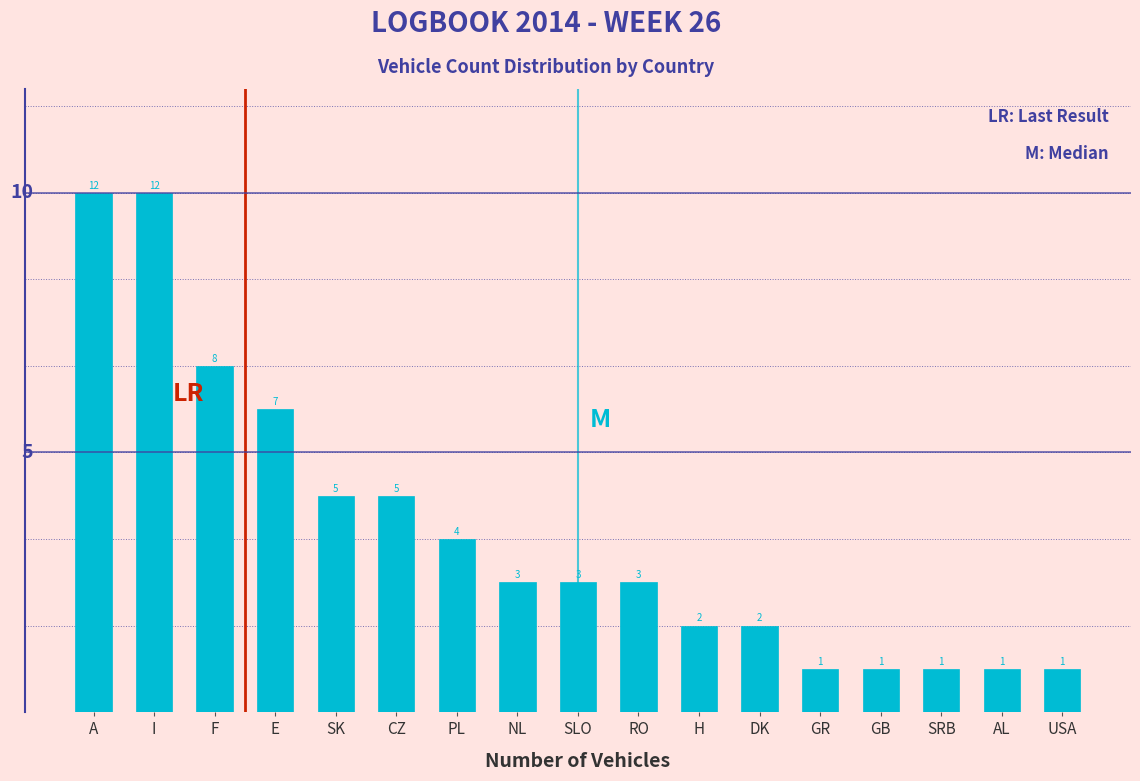

Reading left to right, extract all data points from this chart.

A=12	I=12	F=8	E=7	SK=5	CZ=5	PL=4	NL=3	SLO=3	RO=3	H=2	DK=2	GR=1	GB=1	SRB=1	AL=1	USA=1